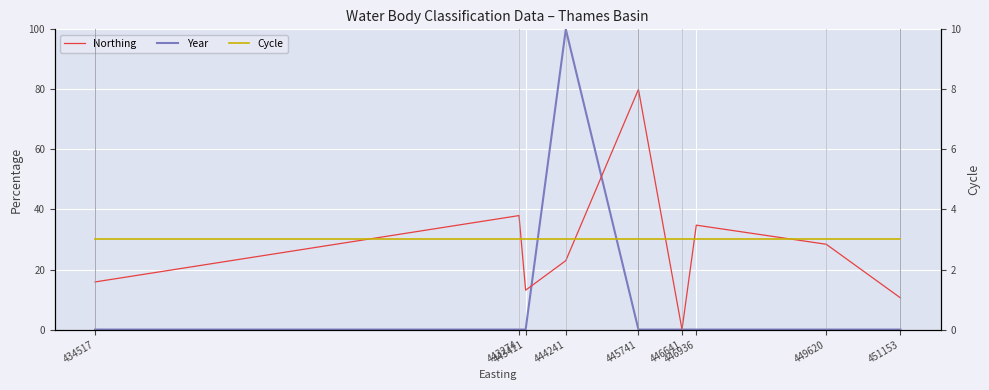

How many intersections are there between Northing and Year?

2